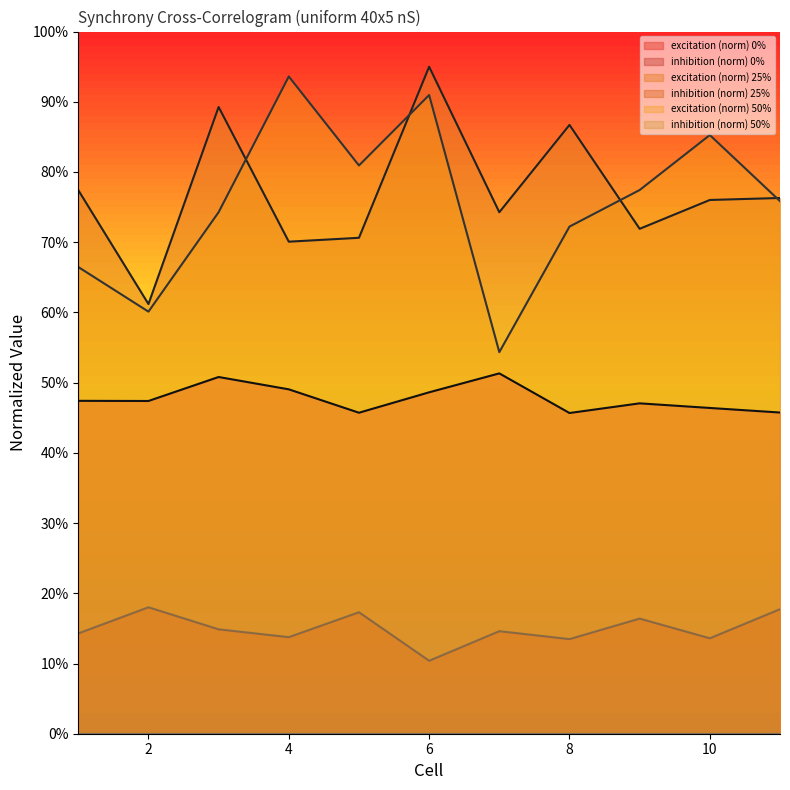

Is it true that excitation (norm) 25% equals 0.8 at 1?

True